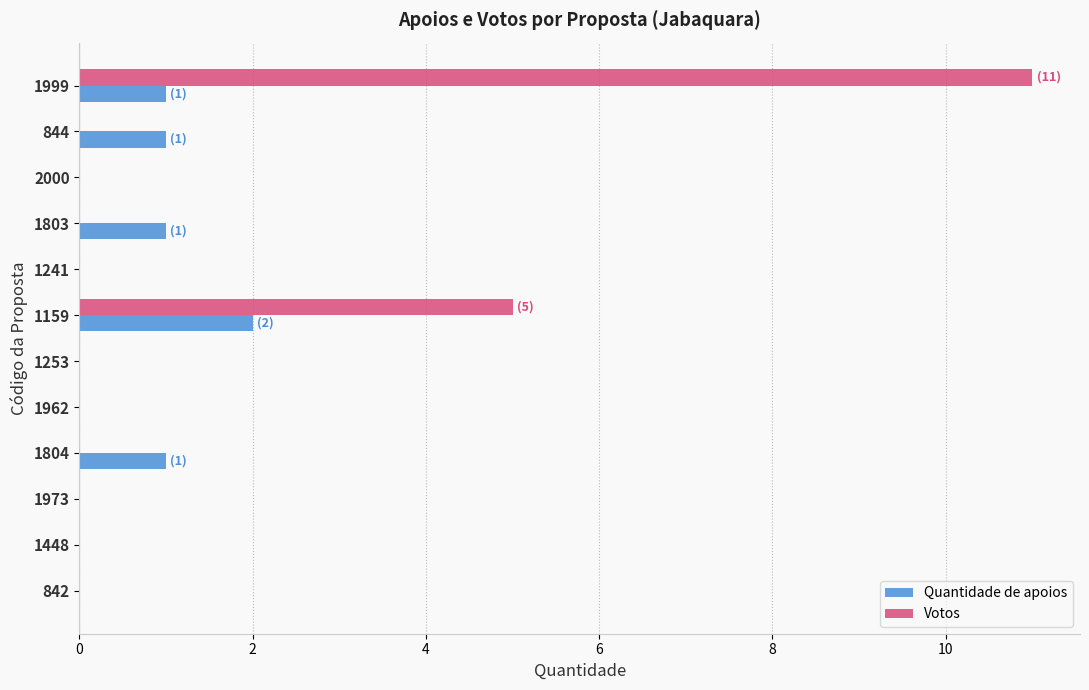

The Quantidade de apoios series shows 0 at 2000. True or false?

True